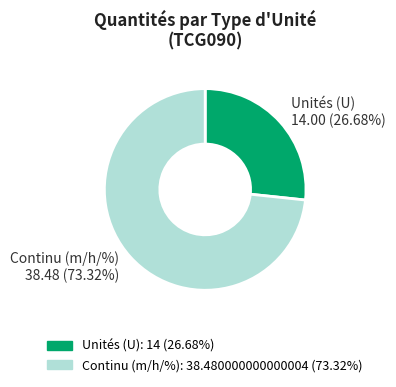

How many slices are in this pie chart?

2